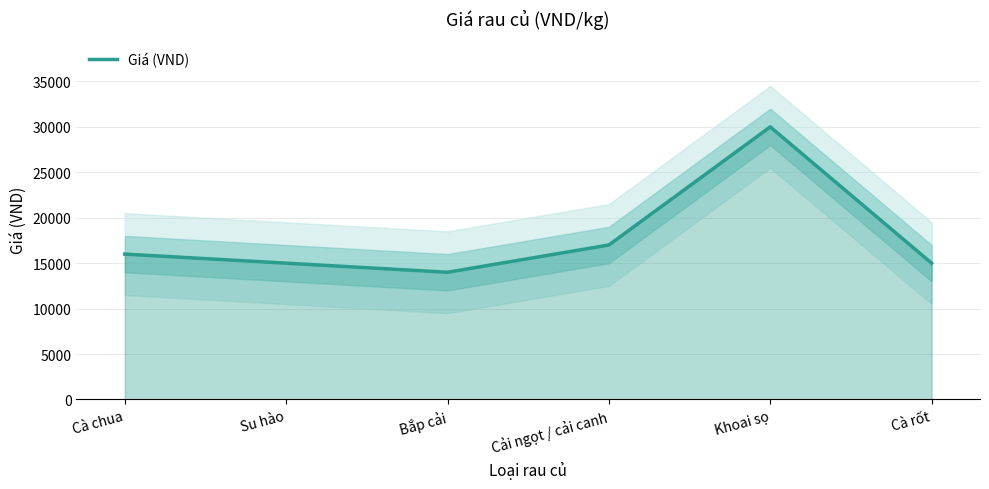

What is the value of the 6th point from the left?

15000